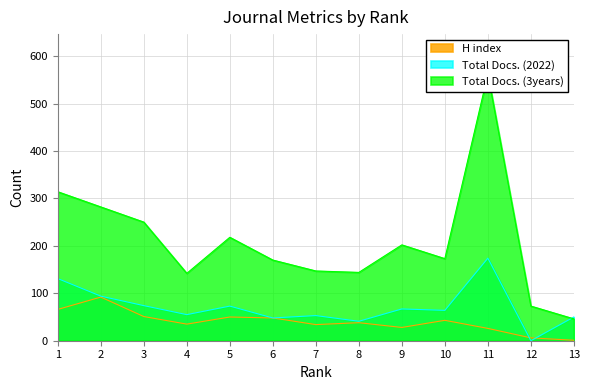

Rank the categories by H index value from lowest to highest.

13, 12, 11, 9, 7, 4, 8, 10, 6, 5, 3, 1, 2